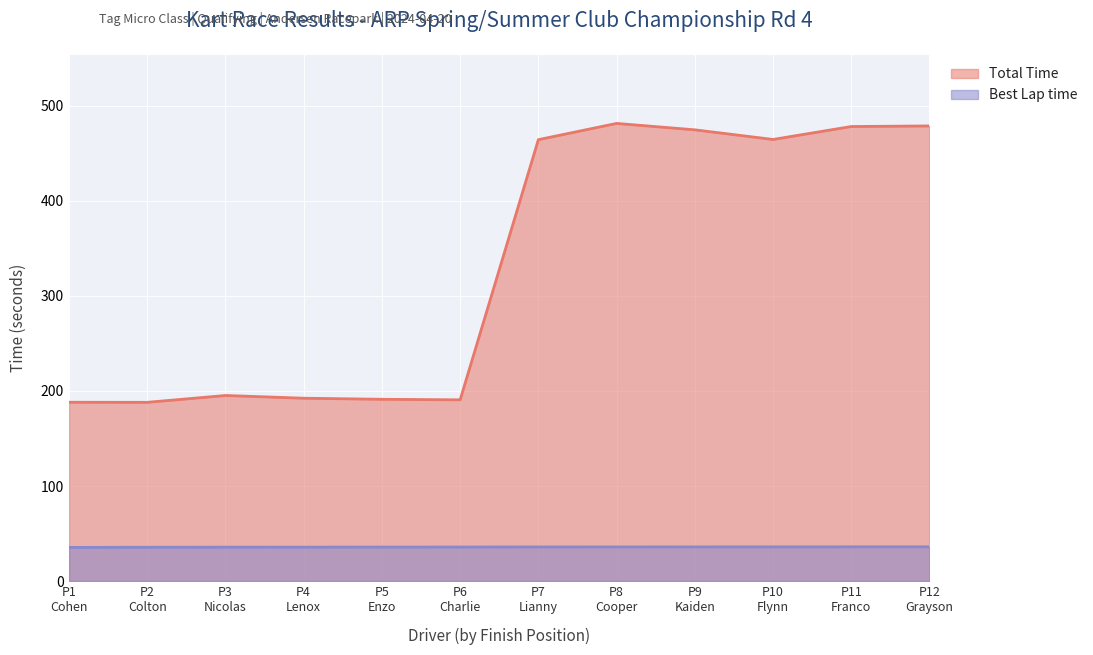

True or false: Best Lap time and Total Time cross at least once.

False